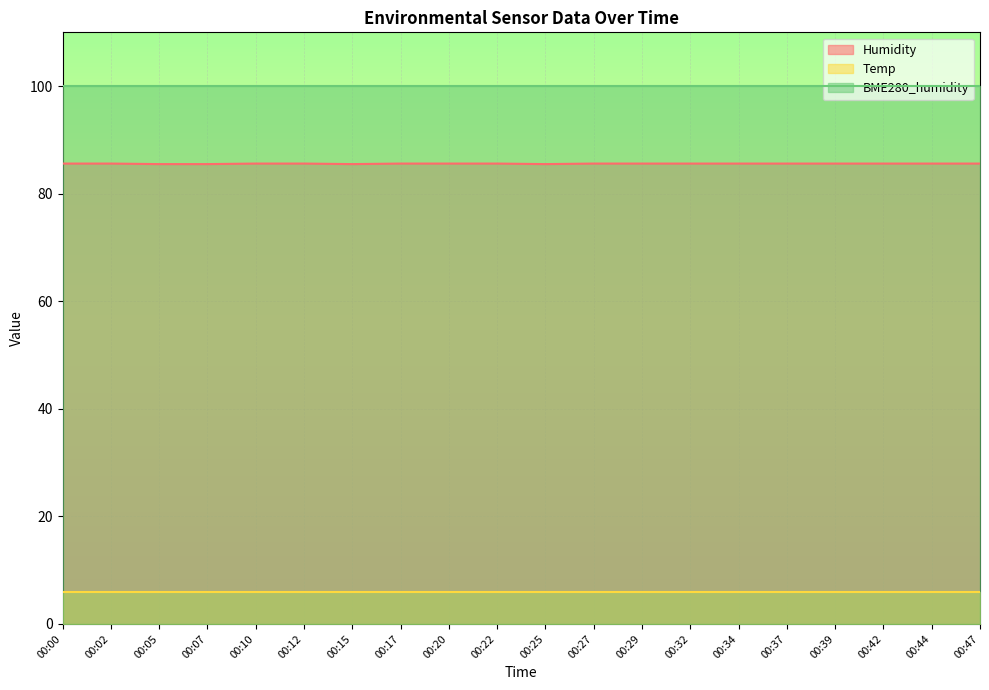

Rank the categories by BME280_humidity value from lowest to highest.

00:00, 00:02, 00:05, 00:07, 00:10, 00:12, 00:15, 00:17, 00:20, 00:22, 00:25, 00:27, 00:29, 00:32, 00:34, 00:37, 00:39, 00:42, 00:44, 00:47